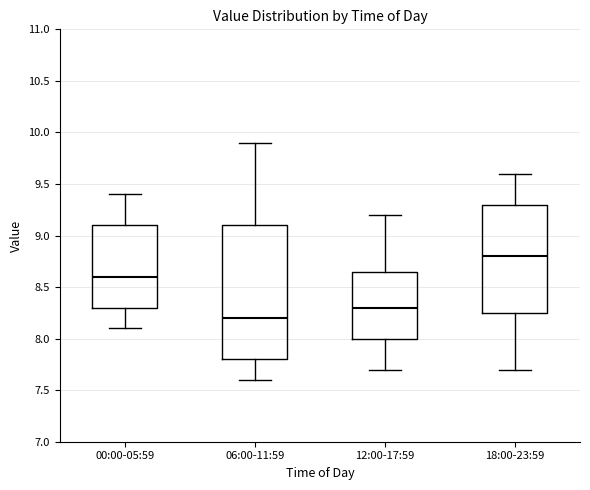

Which box's median line is the highest?

18:00-23:59